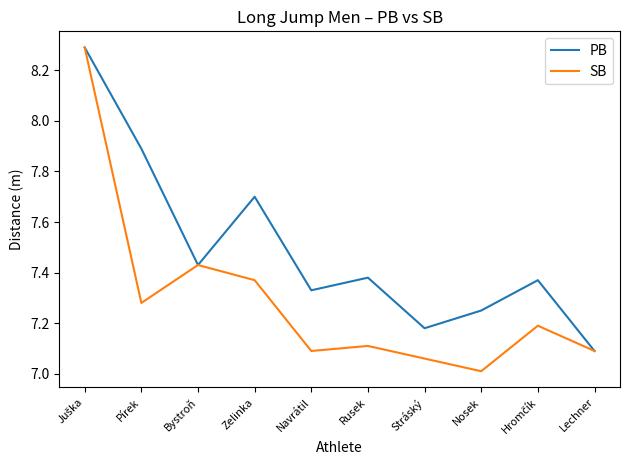

Which category has the lowest value across all series?

Nosek